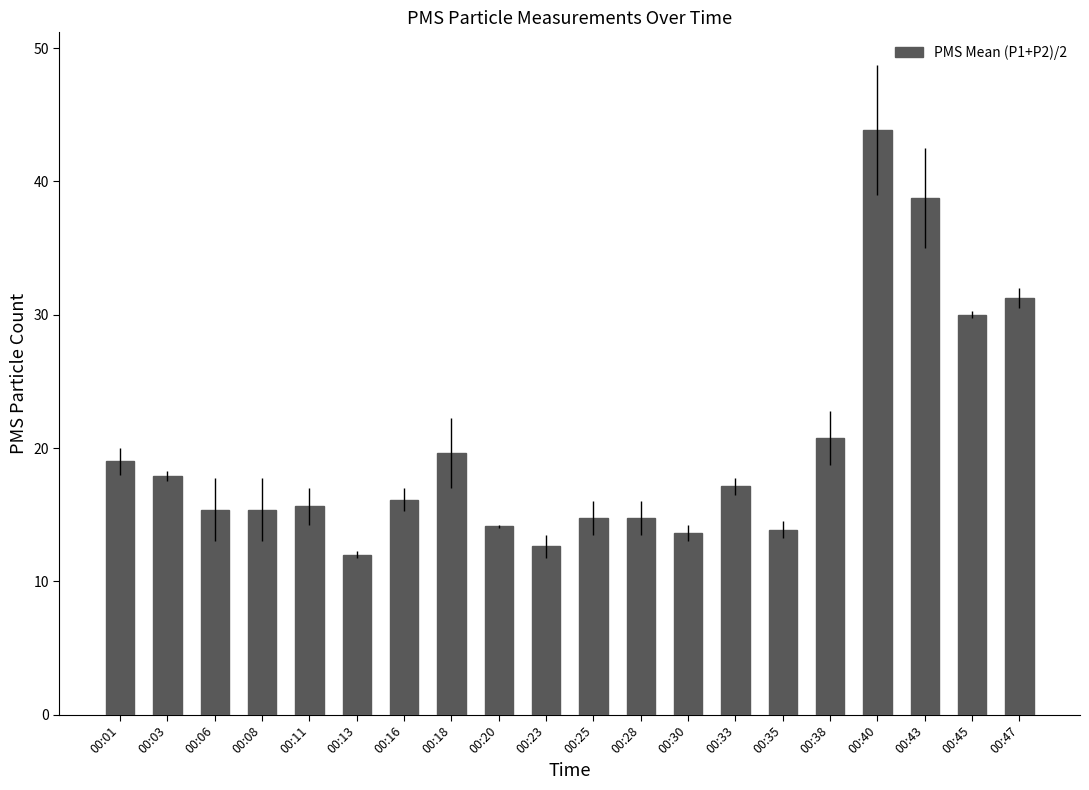

At which label is the value closest to 27?

00:45